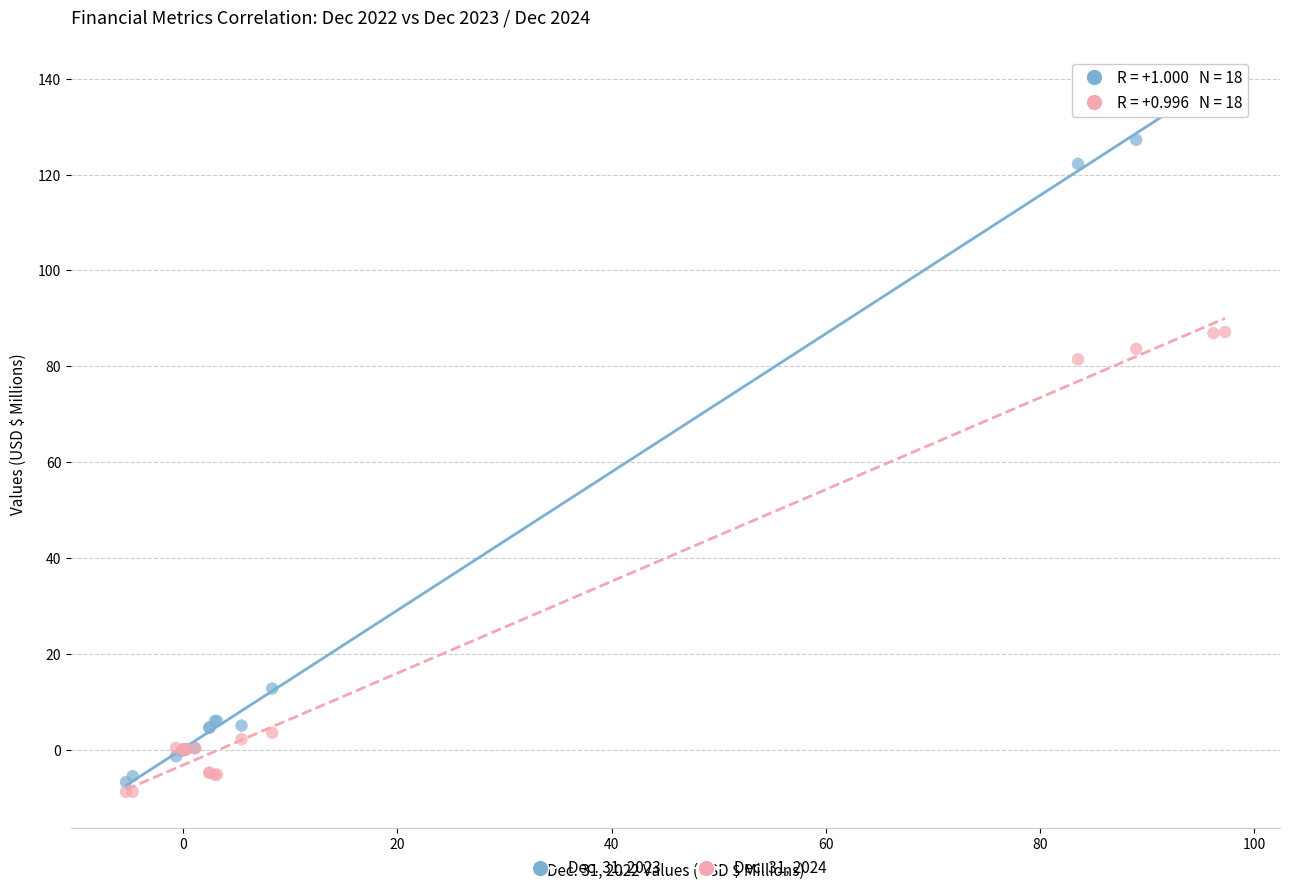

Which series contains the highest Y value?

Dec. 31, 2023